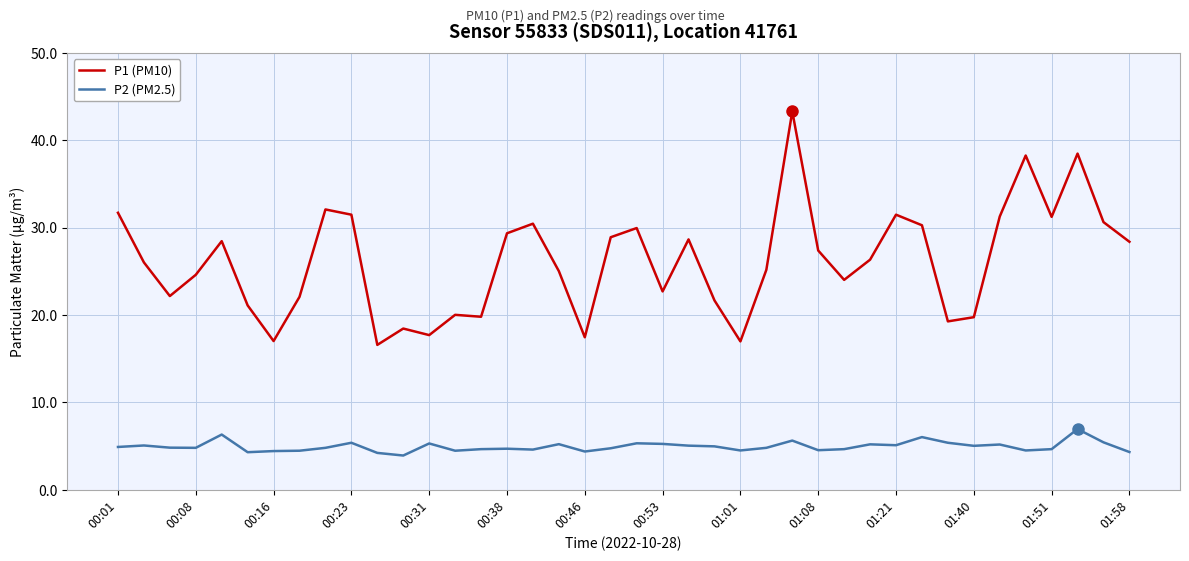

Count the number of data series in this chart.

2